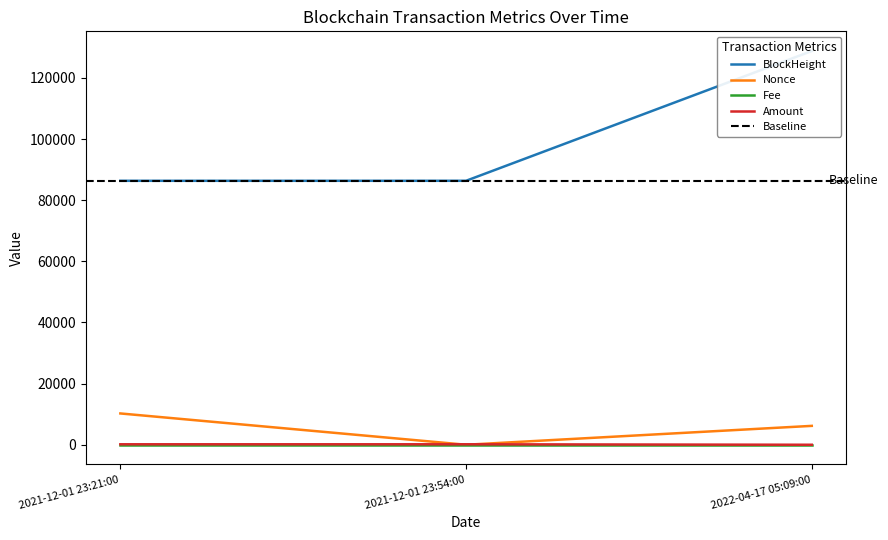

How many data points in BlockHeight are less than 86349?

1